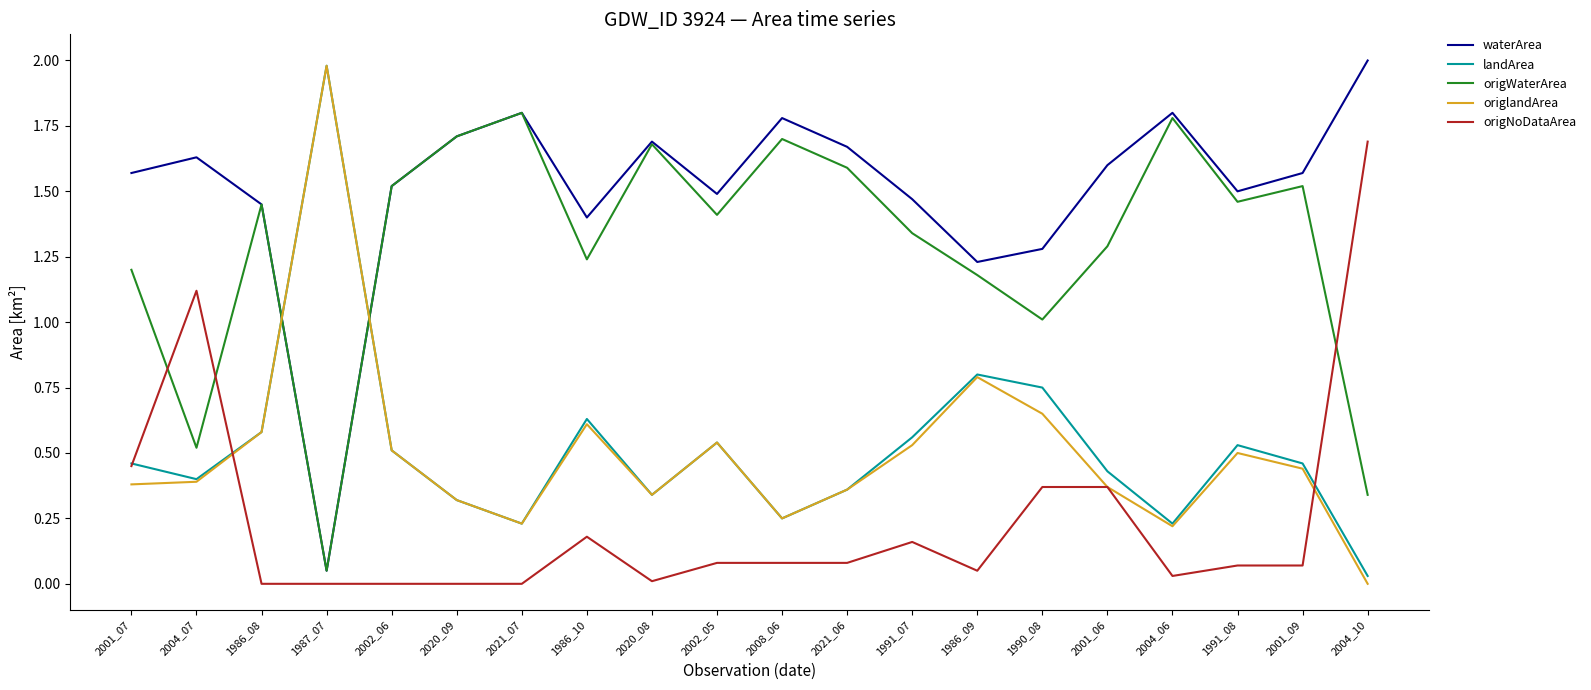

Between 2001_07 and 1986_10, which series saw the biggest shift?

origNoDataArea